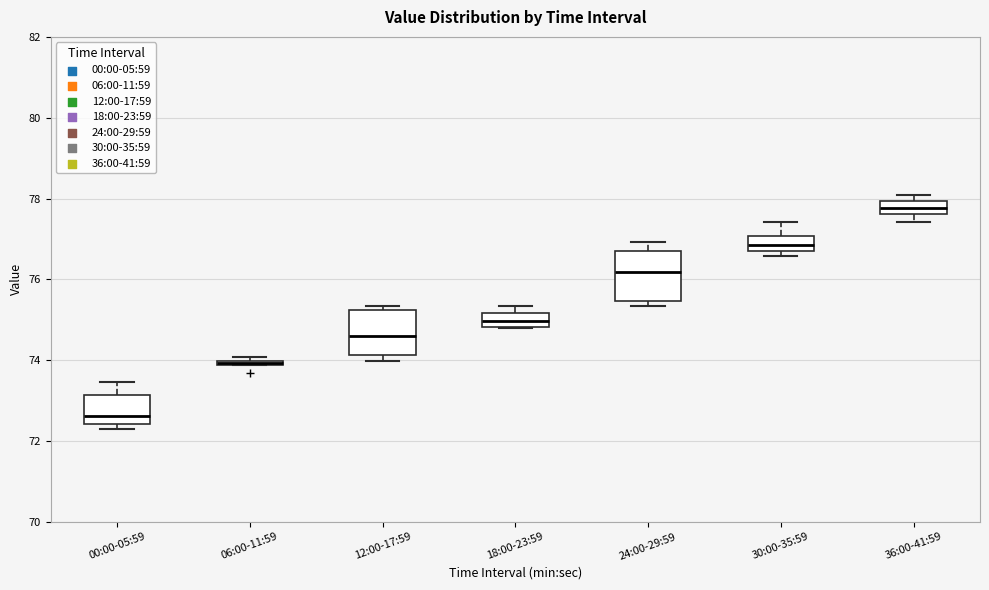

Which box's median line is the highest?

36:00-41:59